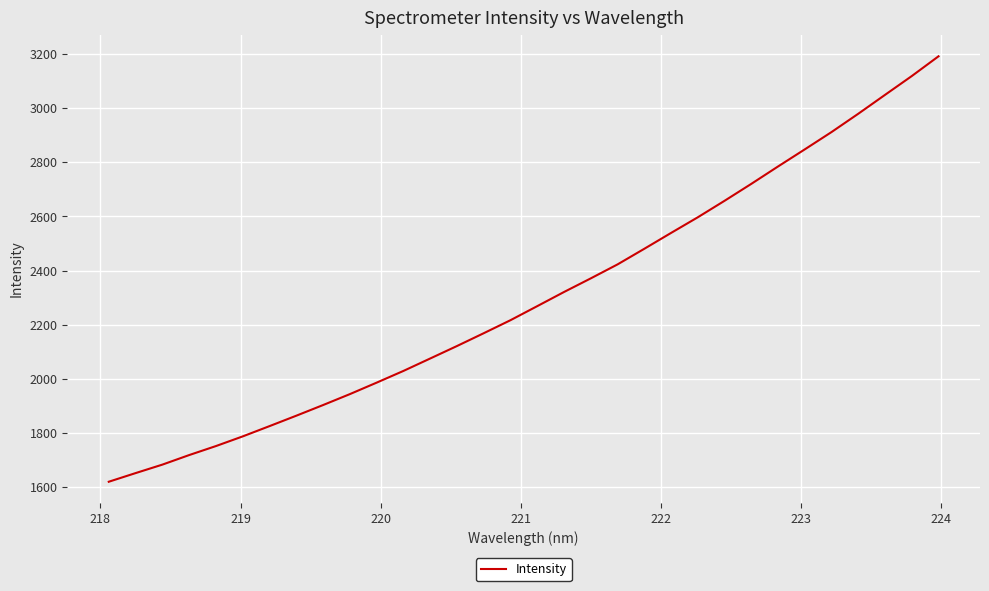

What is the maximum value shown in the chart?

3191.7